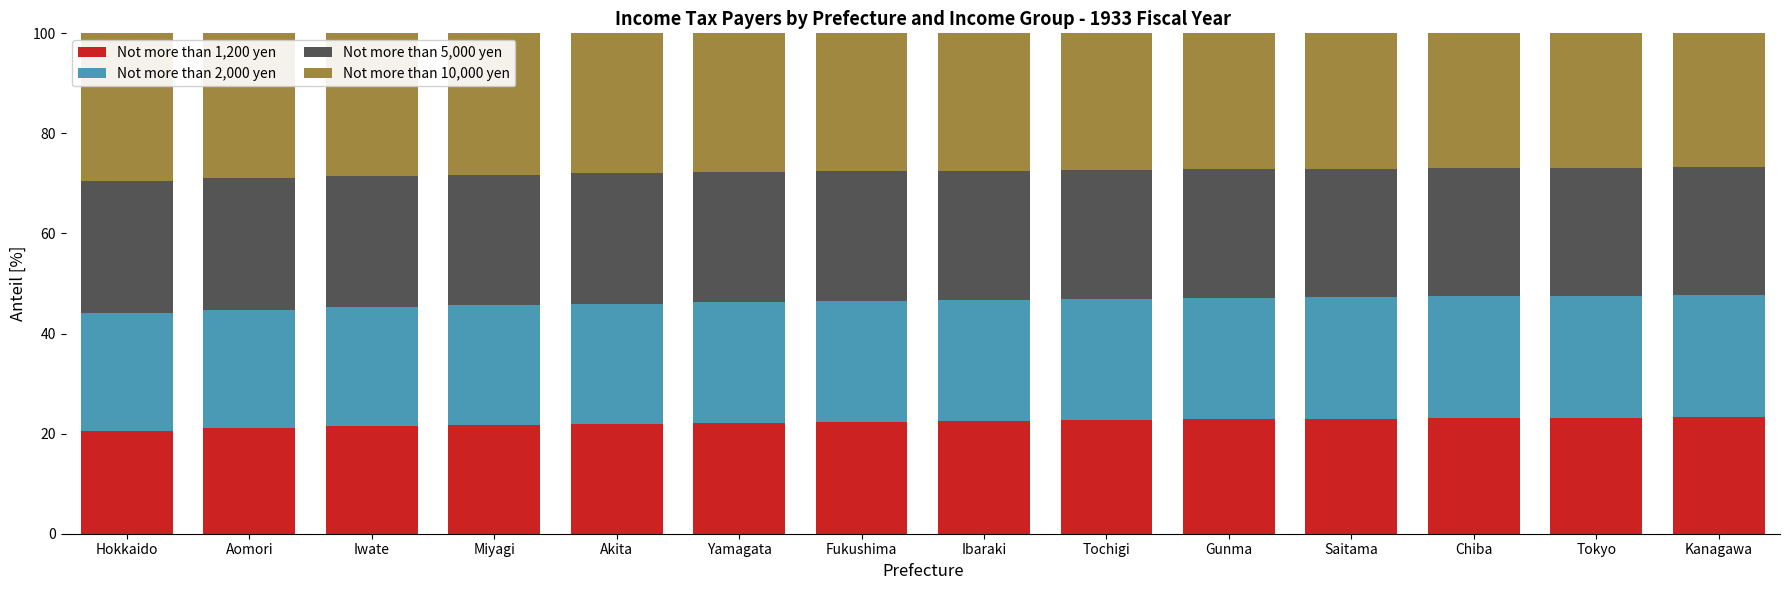

What is the total value across all series at Hokkaido?

100.0